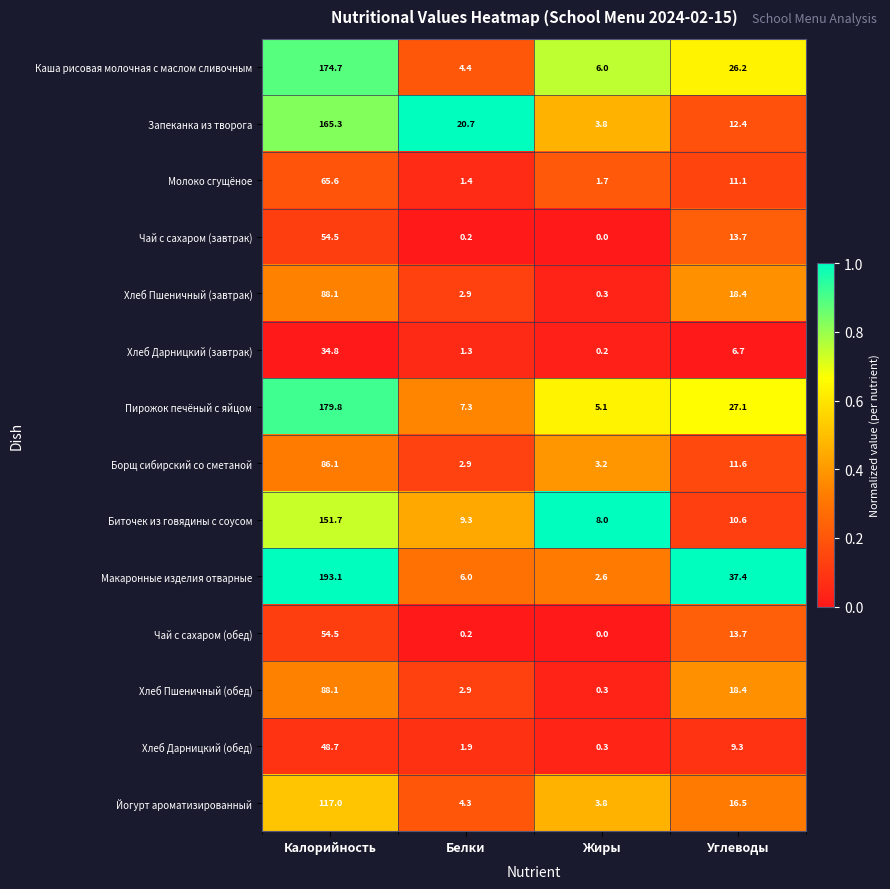

Where is Каша рисовая молочная с маслом сливочным nearest to the value 89?

Углеводы